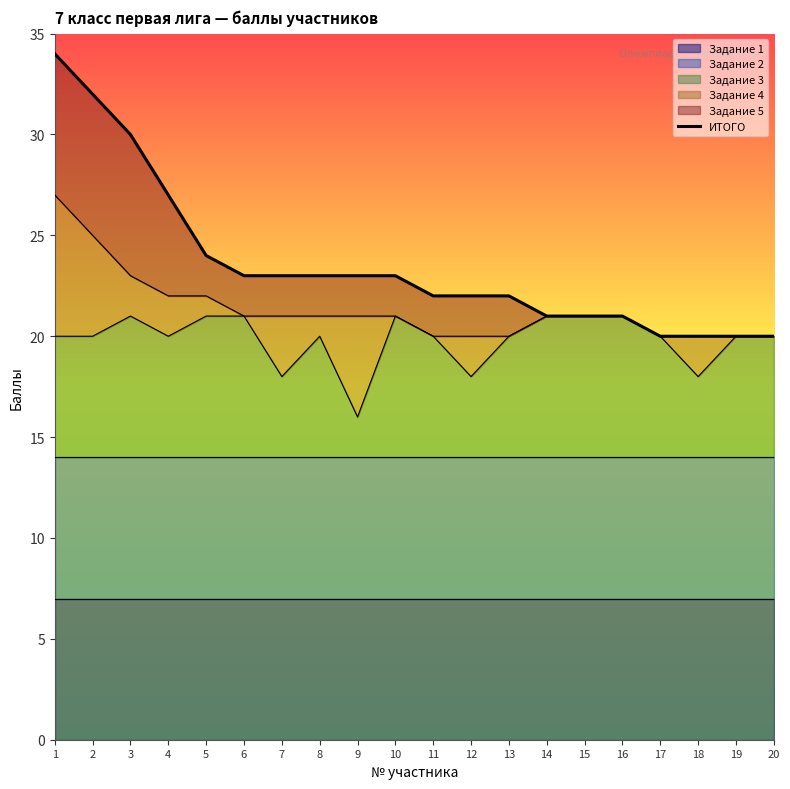

How many lines are shown in the chart?

1